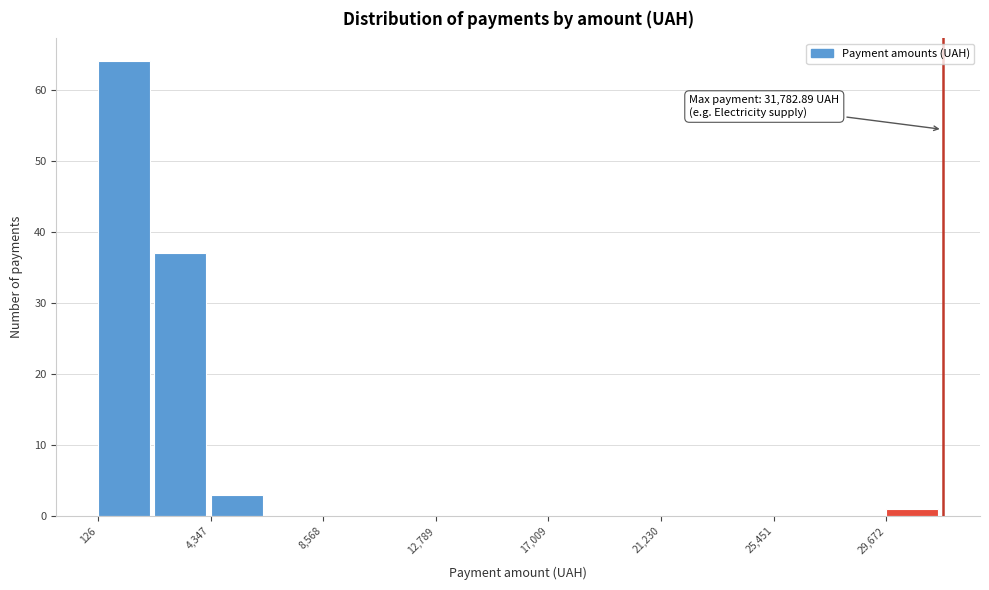

Which range on the x-axis has the tallest bar?

0 to 2000